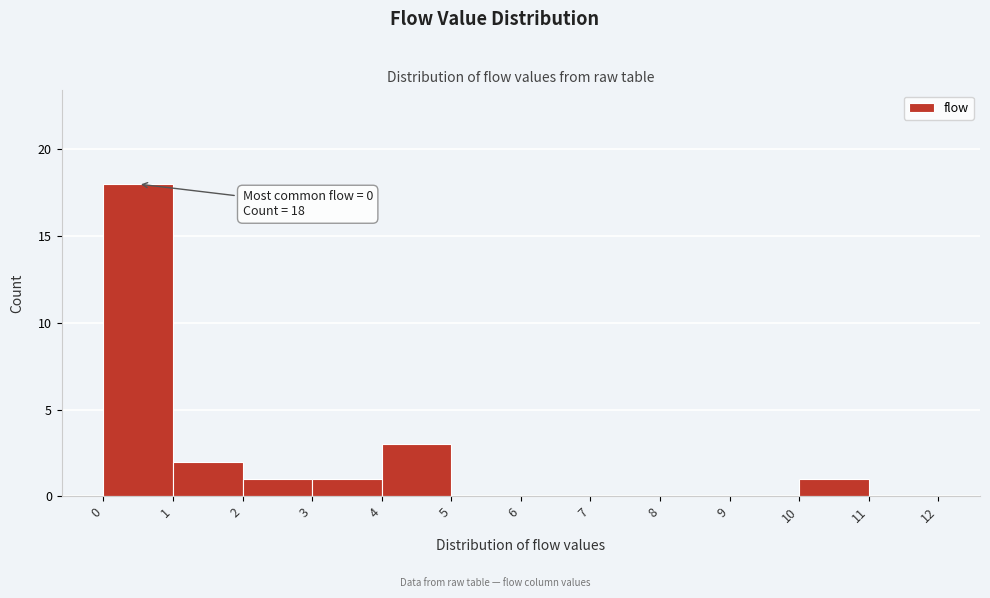

Over which range of the x-axis is the bar tallest?

0 to 1